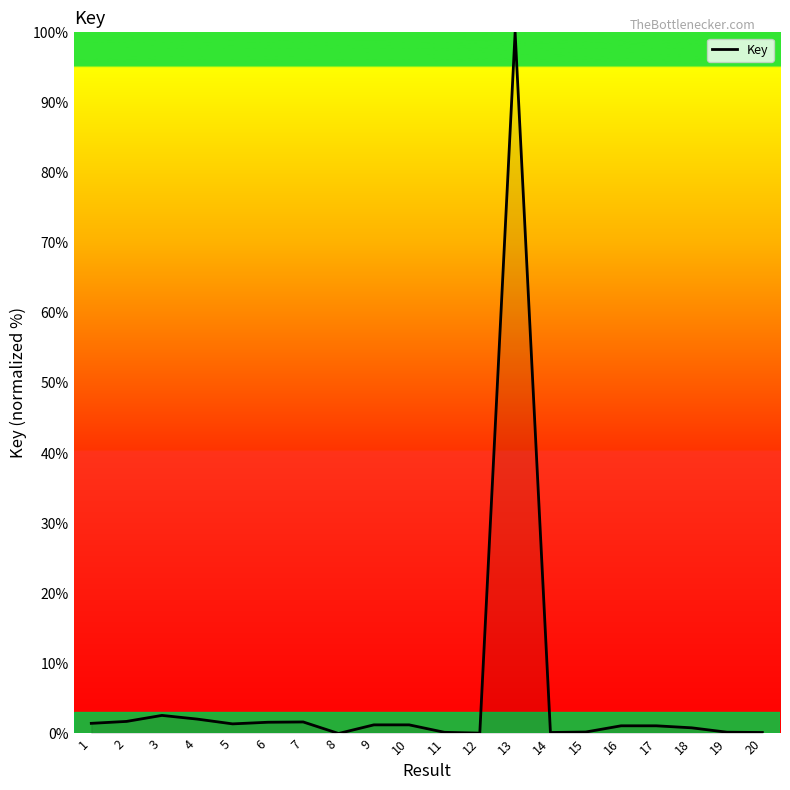

True or false: the data shows 144.2 at 13.

False